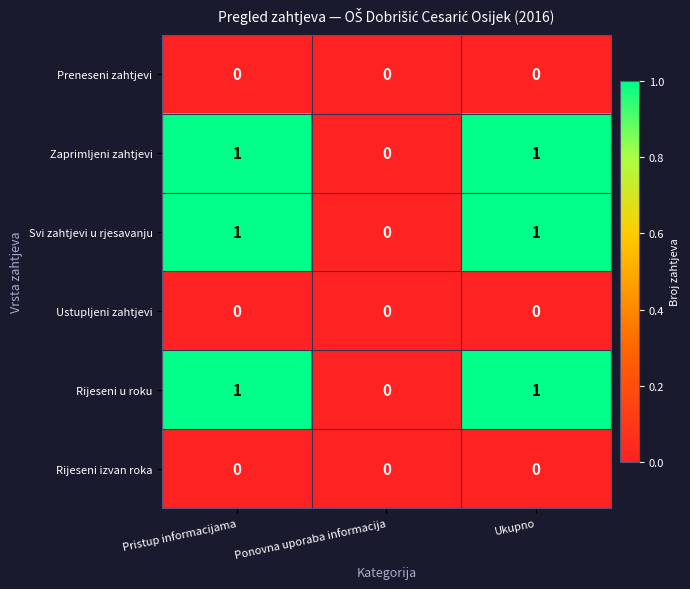

The value of Rijeseni u roku at Pristup informacijama is 0. True or false?

False